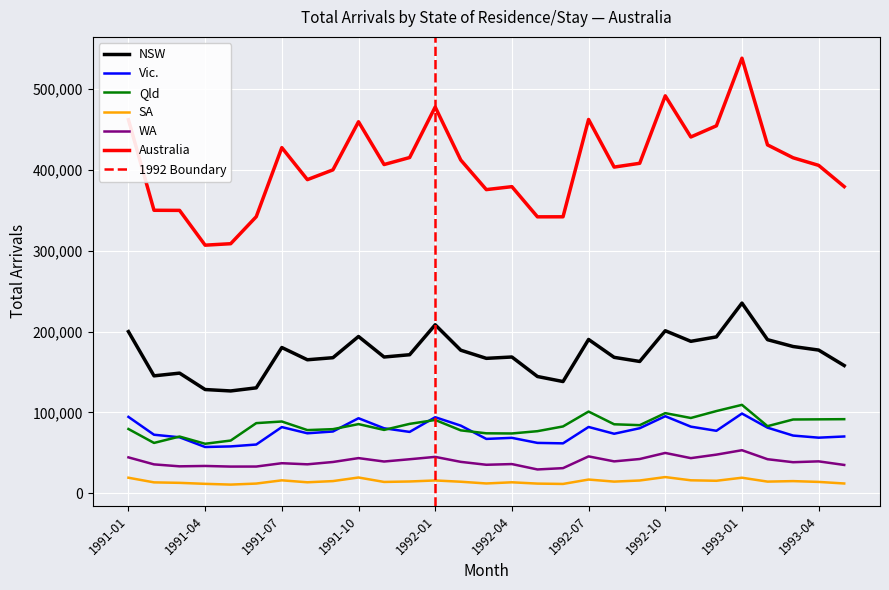

The SA series shows 11760 at 1991-04. True or false?

True